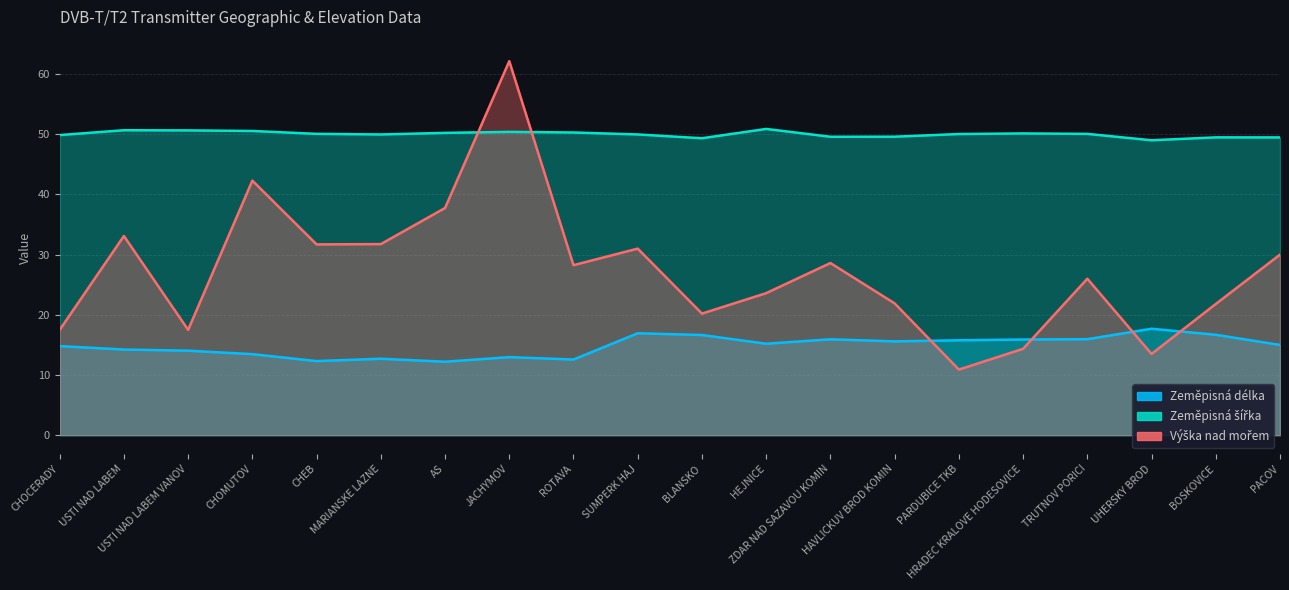

Is the value of Zeměpisná délka at ROTAVA greater than the value of Zeměpisná šířka at HAVLICKUV BROD KOMIN?

No